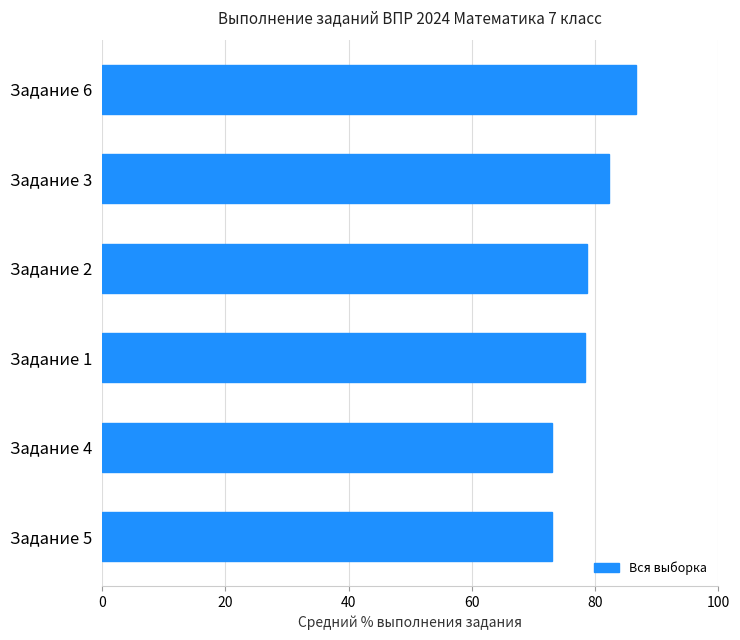

What is the smallest value displayed?

73.0